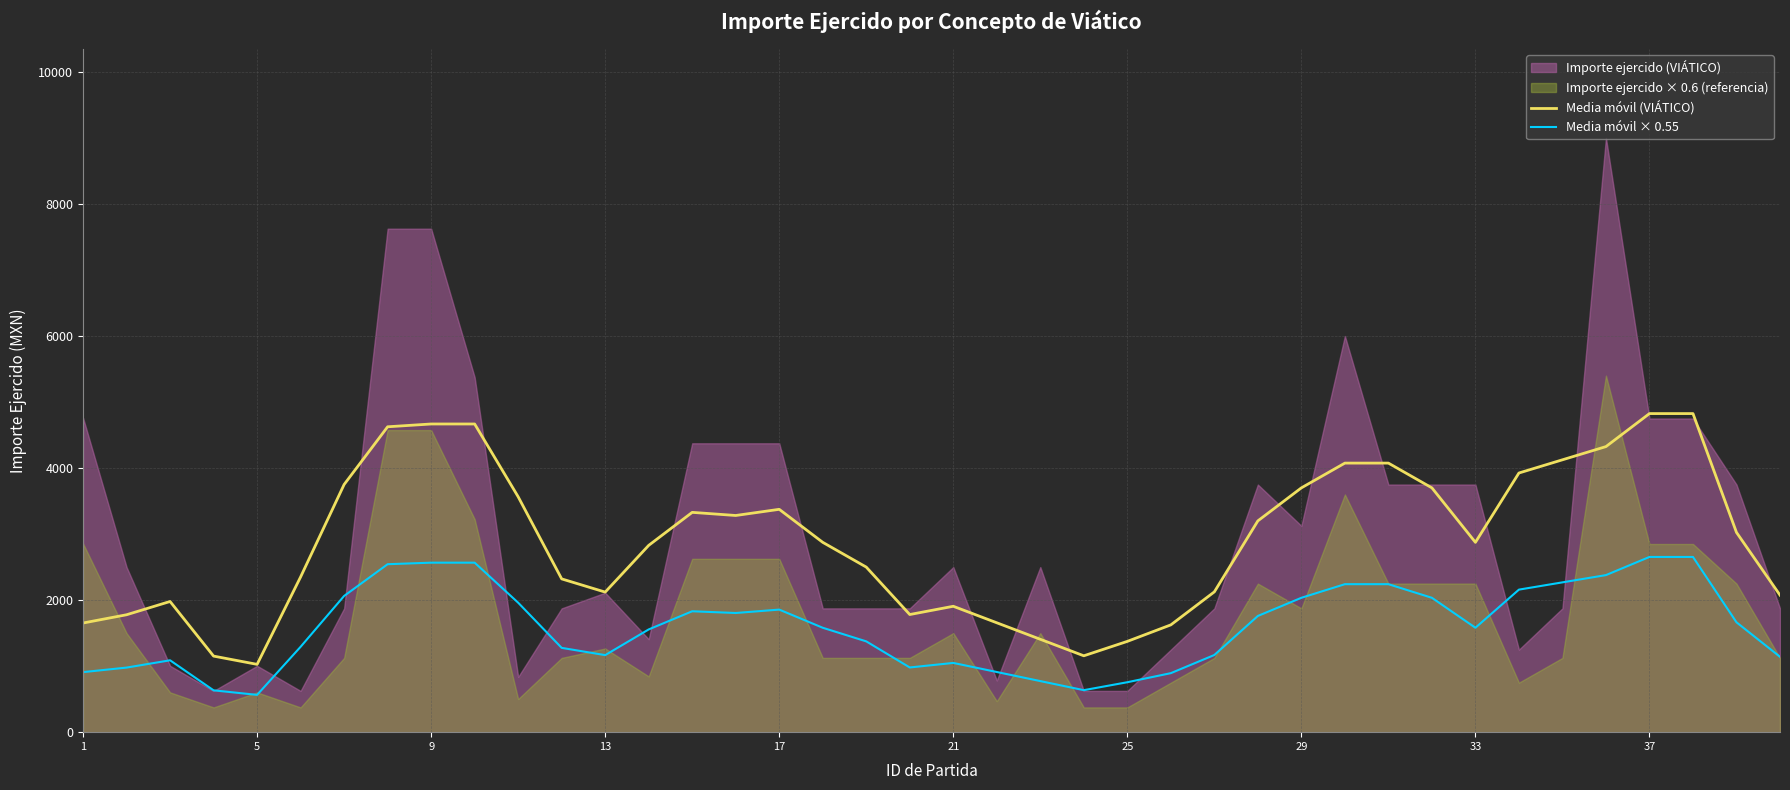

Reading left to right, extract all data points from this chart.

Media móvil (VIÁTICO): 1653.2	1778.2	1979.2	1152.0	1027.0	2351.0	3751.0	4625.0	4667.4	4667.4	3564.8	2321.4	2121.4	2829.0	3329.0	3281.6	3375.0	2875.0	2500.0	1781.6	1906.6	1656.6	1406.6	1156.6	1375.0	1625.0	2125.0	3200.0	3700.0	4075.0	4075.0	3700.0	2875.0	3925.0	4125.0	4325.0	4825.0	4825.0	3025.0	2075.0
Media móvil × 0.55: 909.3	978.0	1088.6	633.6	564.9	1293.1	2063.1	2543.8	2567.1	2567.1	1960.6	1276.8	1166.8	1556.0	1831.0	1804.9	1856.3	1581.3	1375.0	979.9	1048.6	911.1	773.6	636.1	756.3	893.8	1168.8	1760.0	2035.0	2241.2	2241.2	2035.0	1581.3	2158.8	2268.8	2378.8	2653.8	2653.8	1663.8	1141.2